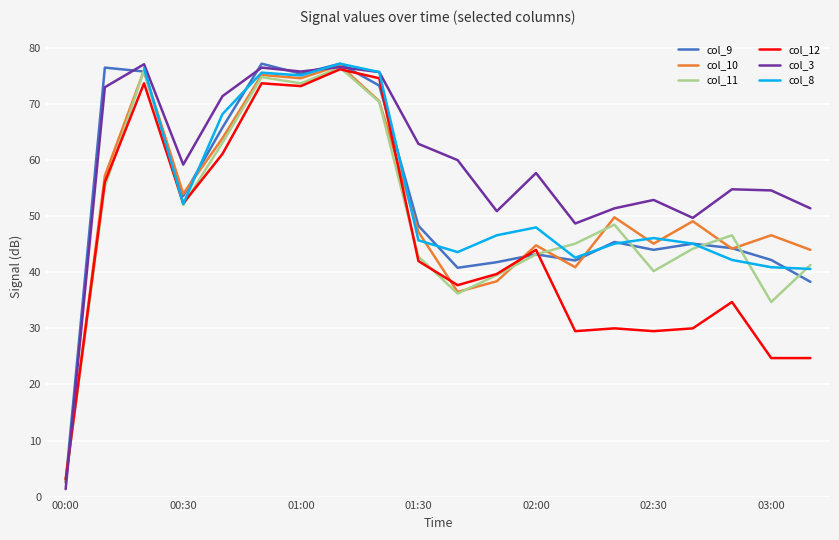

Is it true that col_11 equals 52.0 at 00:30?

True